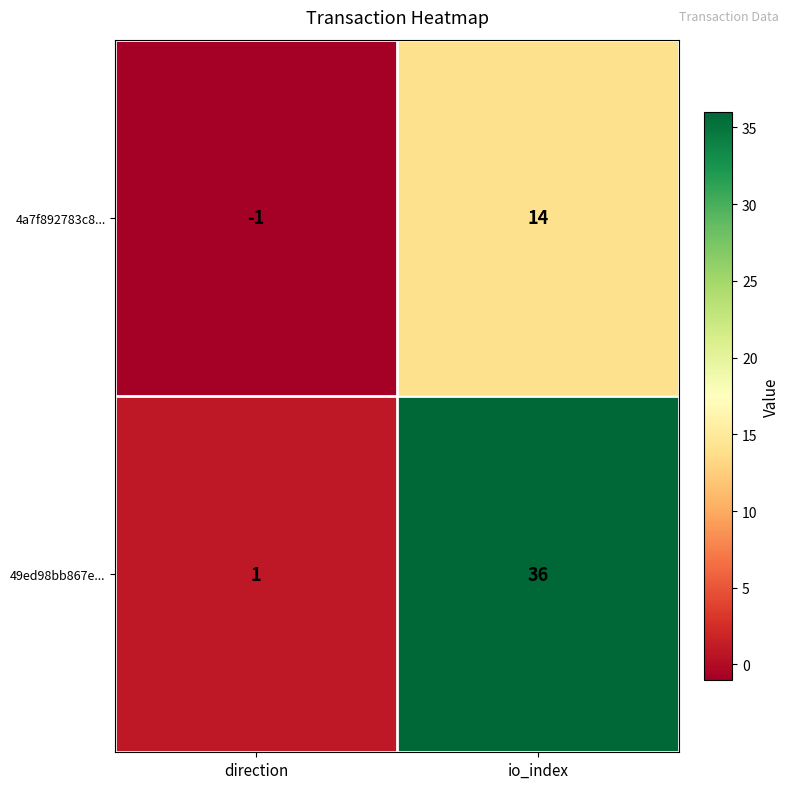

Rank the series at io_index from highest to lowest value.

49ed98bb867e..., 4a7f892783c8...